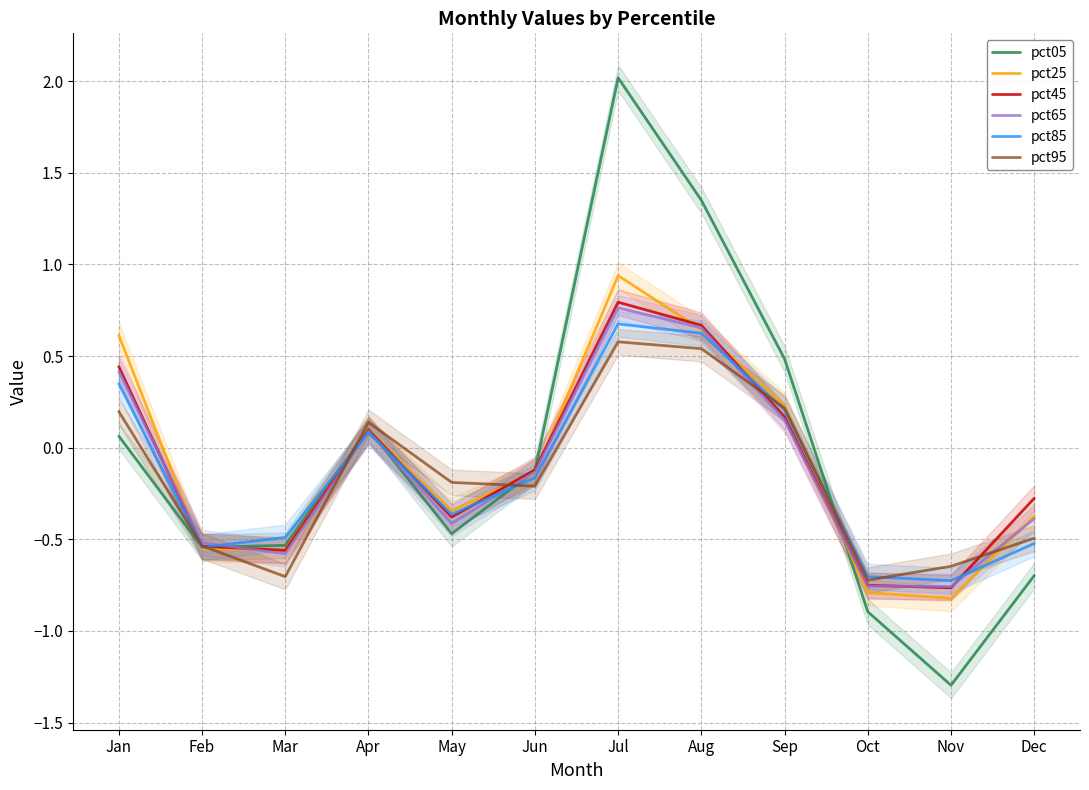

Reading right to left, what are all the values shown in this chart?

pct05: Dec=-0.7	Nov=-1.3	Oct=-0.9	Sep=0.5	Aug=1.4	Jul=2.0	Jun=-0.1	May=-0.5	Apr=0.1	Mar=-0.5	Feb=-0.5	Jan=0.1
pct25: Dec=-0.4	Nov=-0.8	Oct=-0.8	Sep=0.2	Aug=0.6	Jul=0.9	Jun=-0.1	May=-0.3	Apr=0.1	Mar=-0.6	Feb=-0.6	Jan=0.6
pct45: Dec=-0.3	Nov=-0.8	Oct=-0.8	Sep=0.2	Aug=0.7	Jul=0.8	Jun=-0.1	May=-0.4	Apr=0.1	Mar=-0.6	Feb=-0.5	Jan=0.4
pct65: Dec=-0.4	Nov=-0.8	Oct=-0.8	Sep=0.2	Aug=0.7	Jul=0.8	Jun=-0.1	May=-0.4	Apr=0.1	Mar=-0.6	Feb=-0.5	Jan=0.4
pct85: Dec=-0.5	Nov=-0.7	Oct=-0.7	Sep=0.2	Aug=0.6	Jul=0.7	Jun=-0.2	May=-0.4	Apr=0.1	Mar=-0.5	Feb=-0.5	Jan=0.3
pct95: Dec=-0.5	Nov=-0.6	Oct=-0.7	Sep=0.2	Aug=0.5	Jul=0.6	Jun=-0.2	May=-0.2	Apr=0.1	Mar=-0.7	Feb=-0.5	Jan=0.2